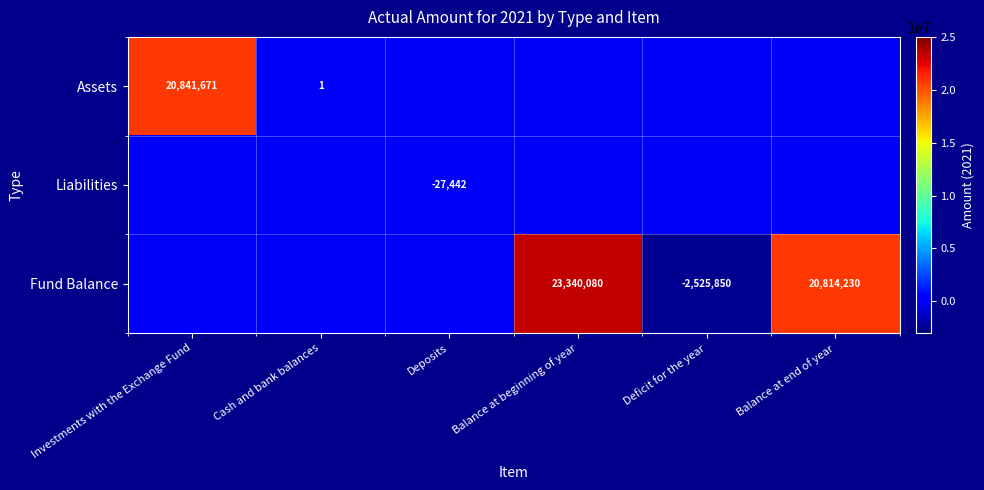

Count the number of data series in this chart.

3